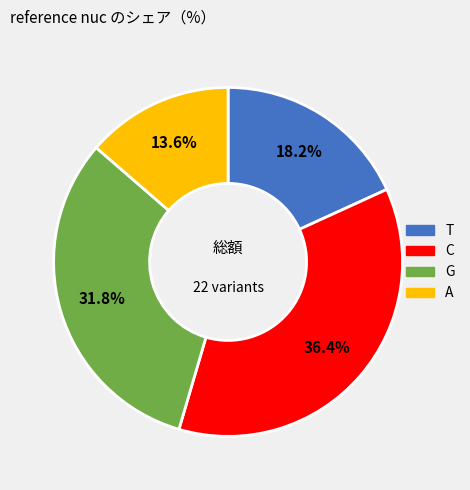

To the nearest percent, what percentage of the pie is C?

36%